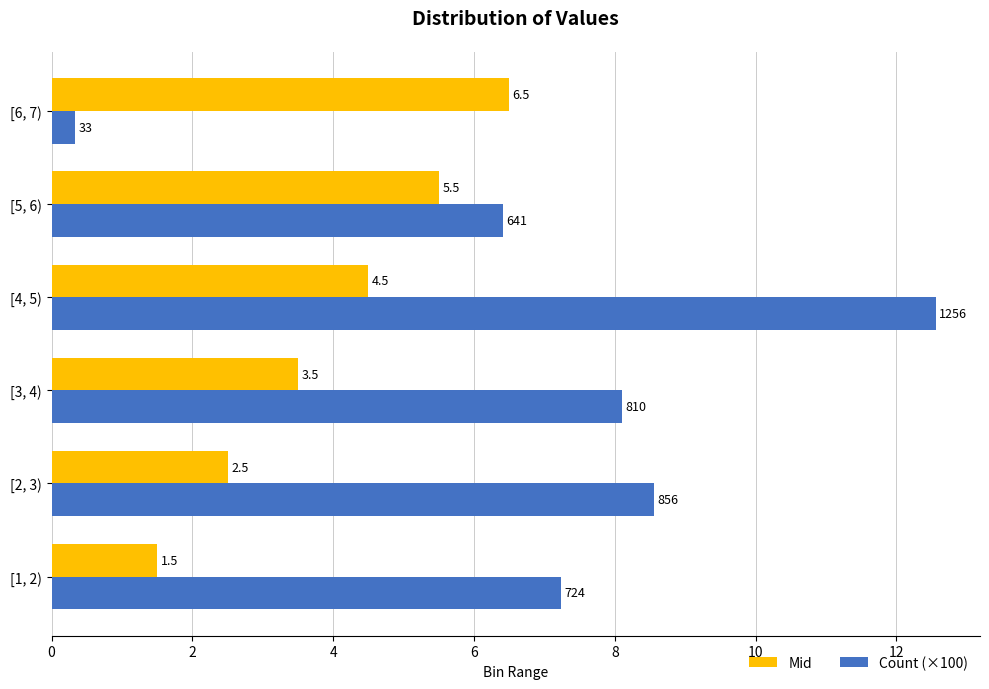

At which label does Count (×100) reach its peak?

[4, 5)